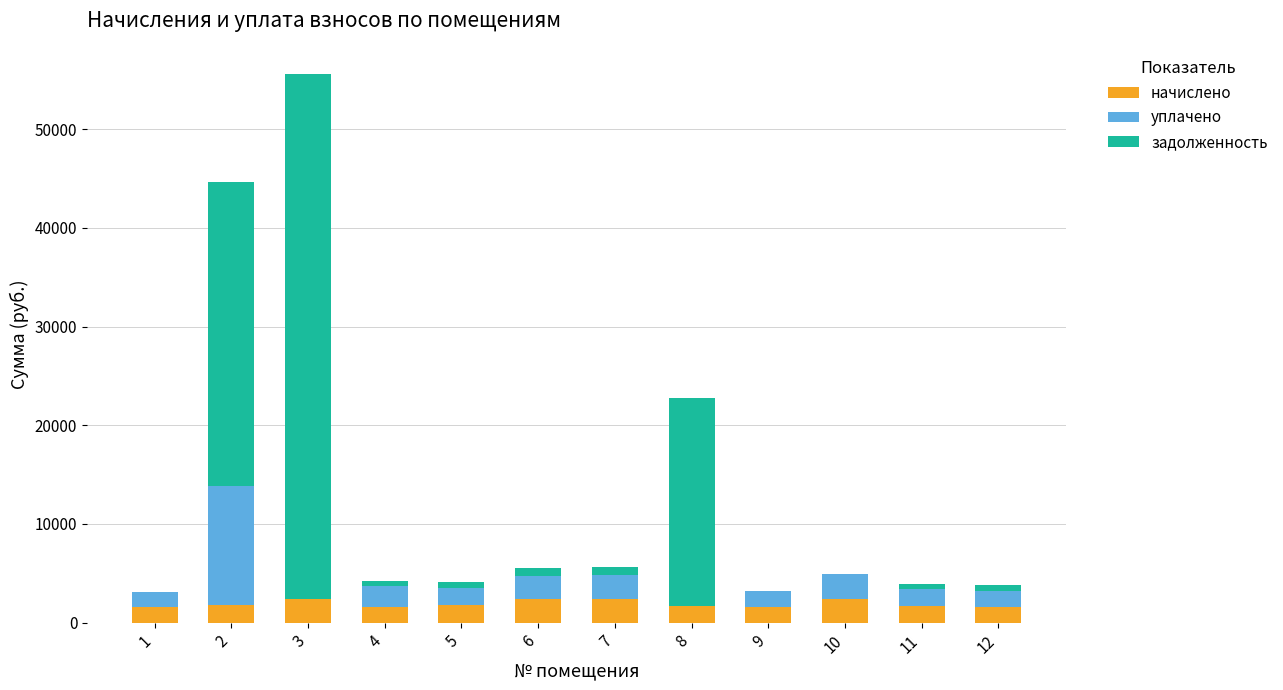

What is the maximum value for начислено?

2448.9